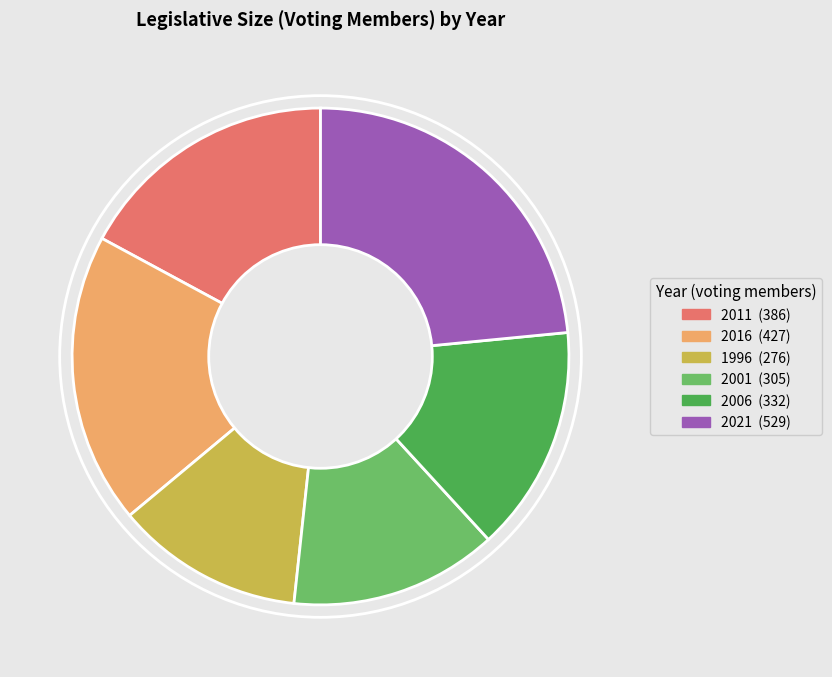

How many slices are in this pie chart?

6